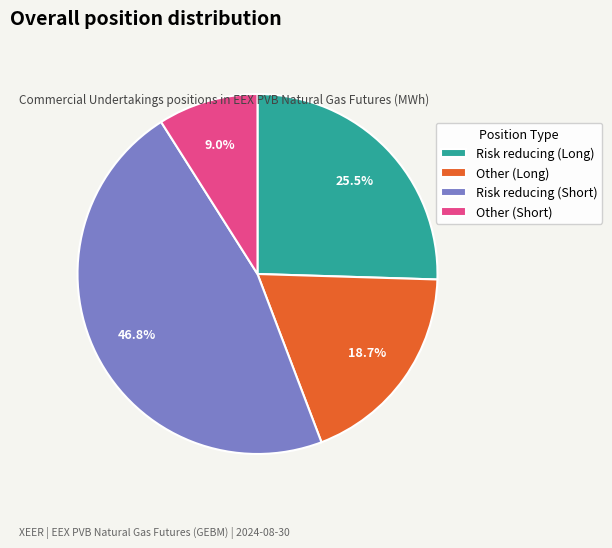

Rank the categories by value from highest to lowest.

Risk reducing (Short), Risk reducing (Long), Other (Long), Other (Short)